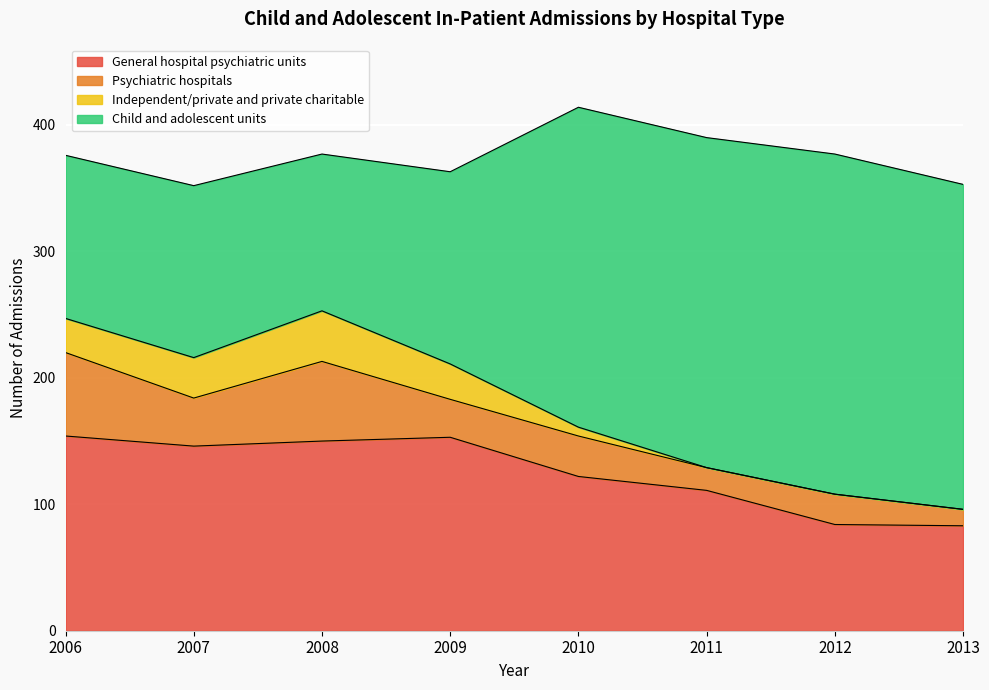

At how many categories does at least one series exceed 91?

8